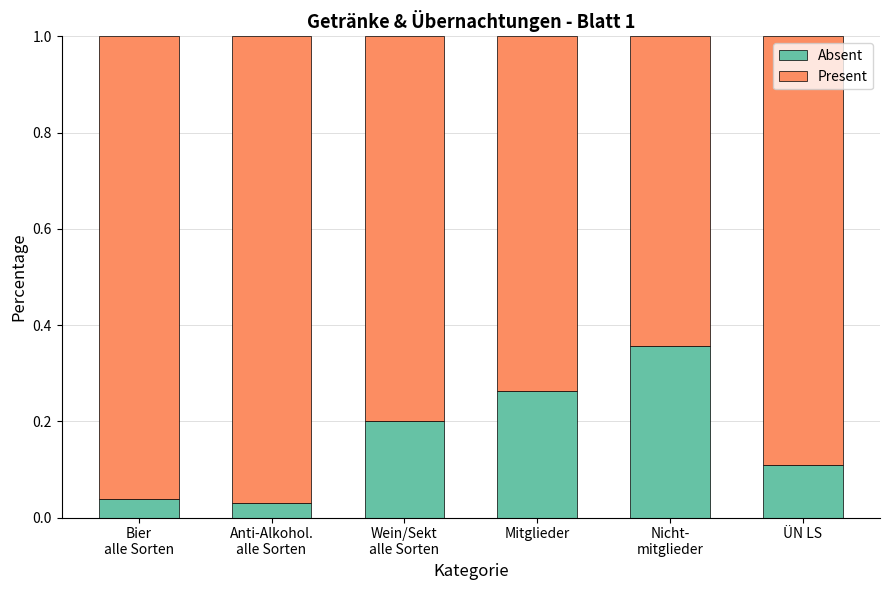

How many distinct data groups are displayed?

2